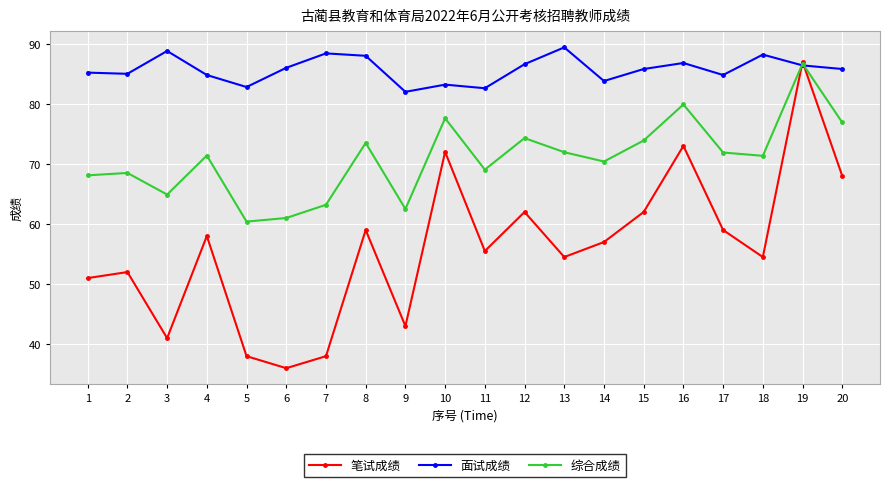

What is the approximate value of 面试成绩 at 11?

82.6